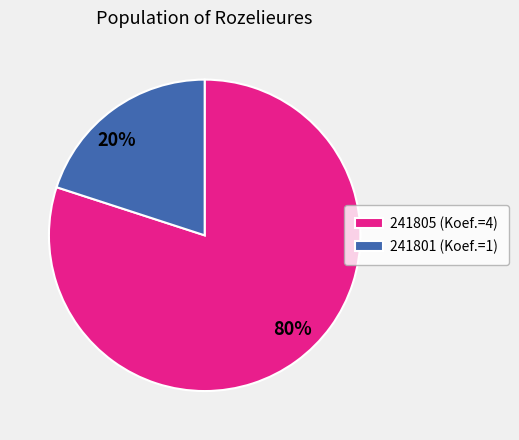

Count the number of slices in the pie.

2